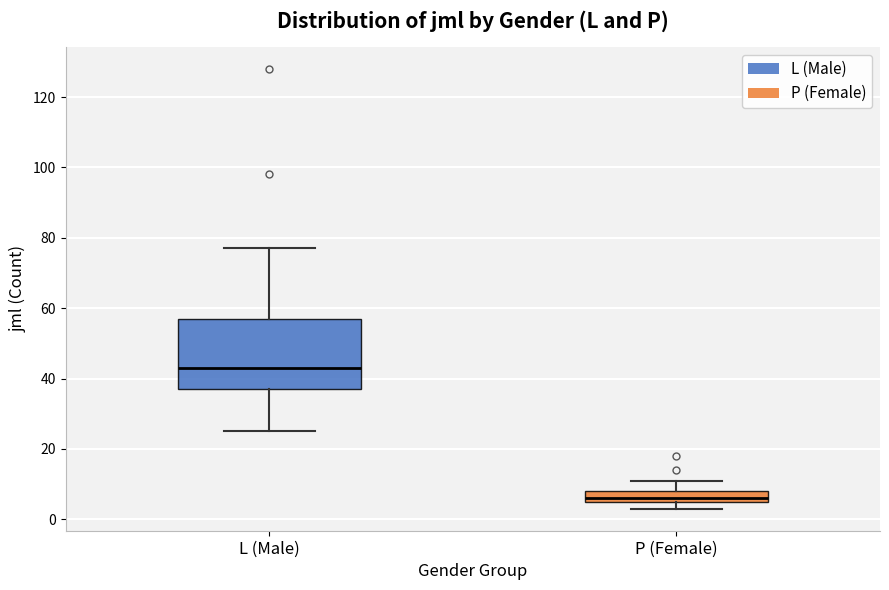

Where is the upper edge of the box for L (Male) on the y-axis? The values are not printed on the chart, so give them approximately, as read against the axis.

58